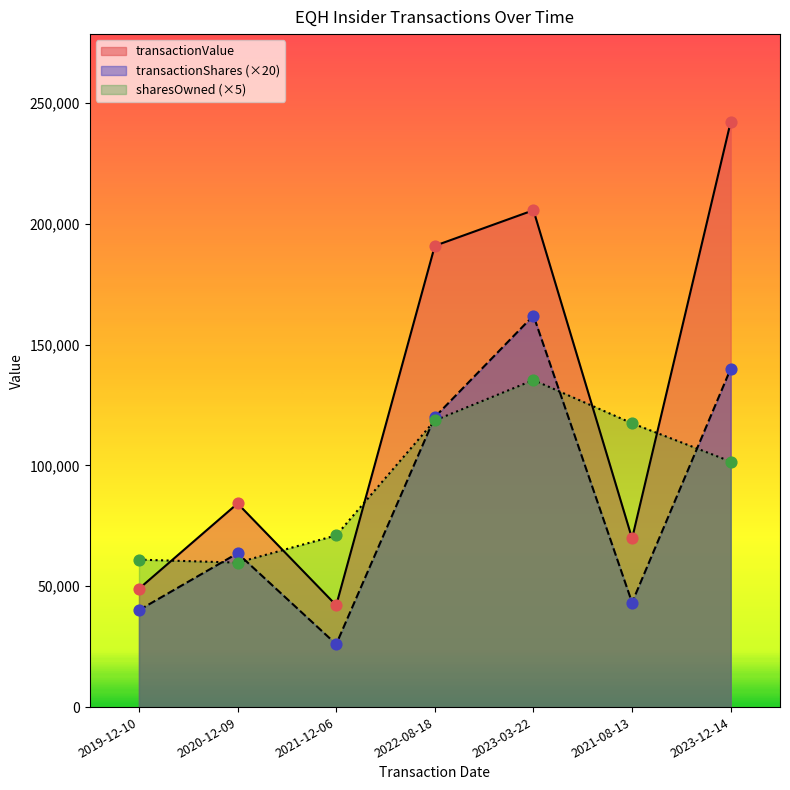

Which series reaches the minimum Y coordinate?

transactionShares